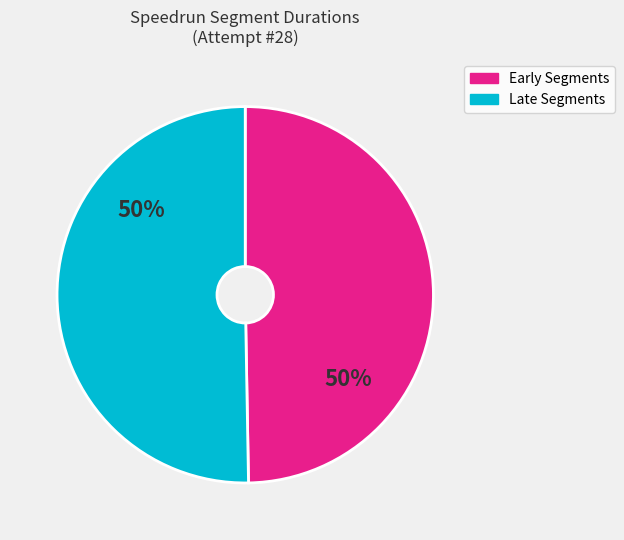

To the nearest percent, what is the average slice percentage?

50%